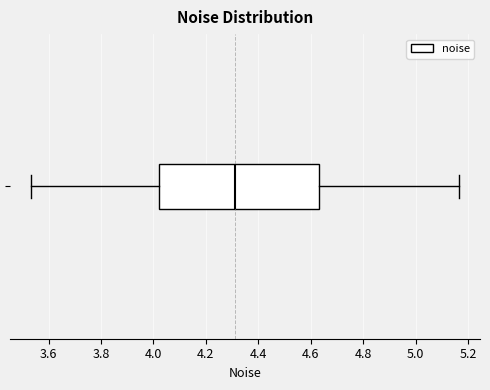

Where is the right edge of the box on the x-axis? The values are not printed on the chart, so give them approximately, as read against the axis.

4.64